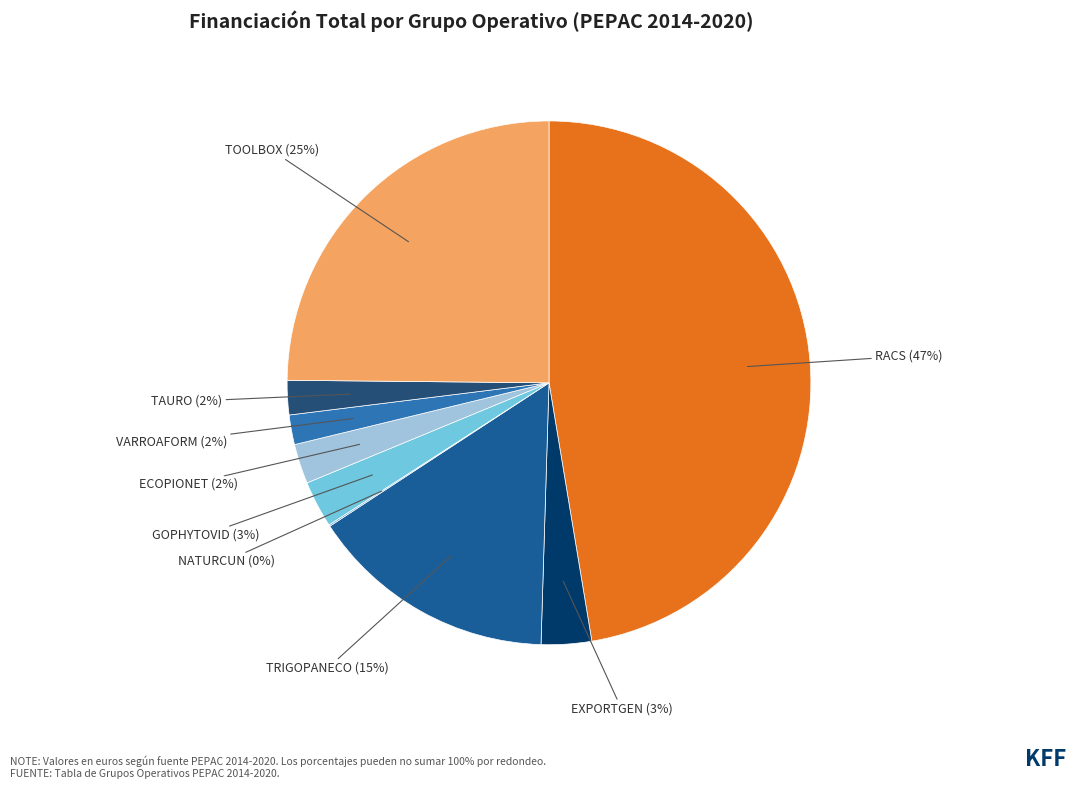

How many segments does this pie chart have?

9